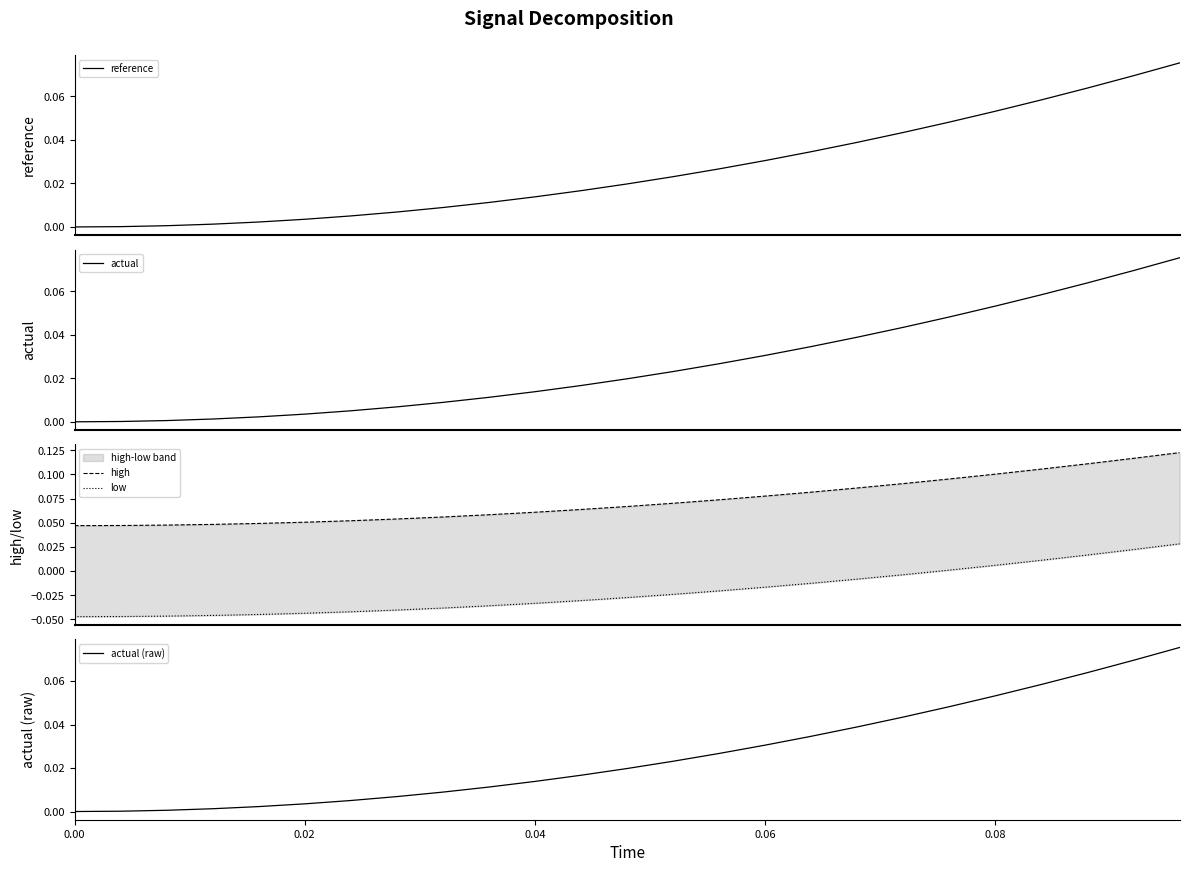

How many times do reference and actual cross each other?

1